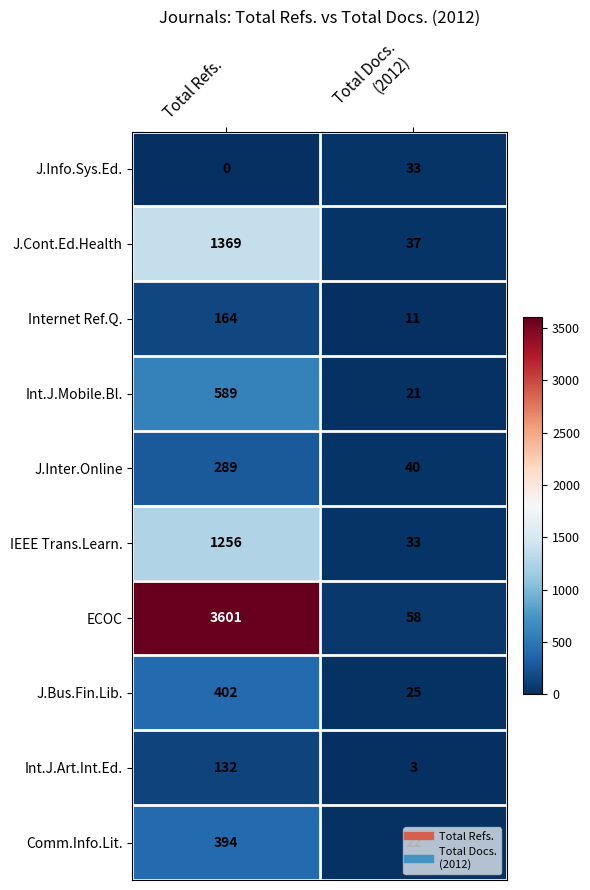

The J.Inter.Online series shows 164 at Total Refs.. True or false?

False